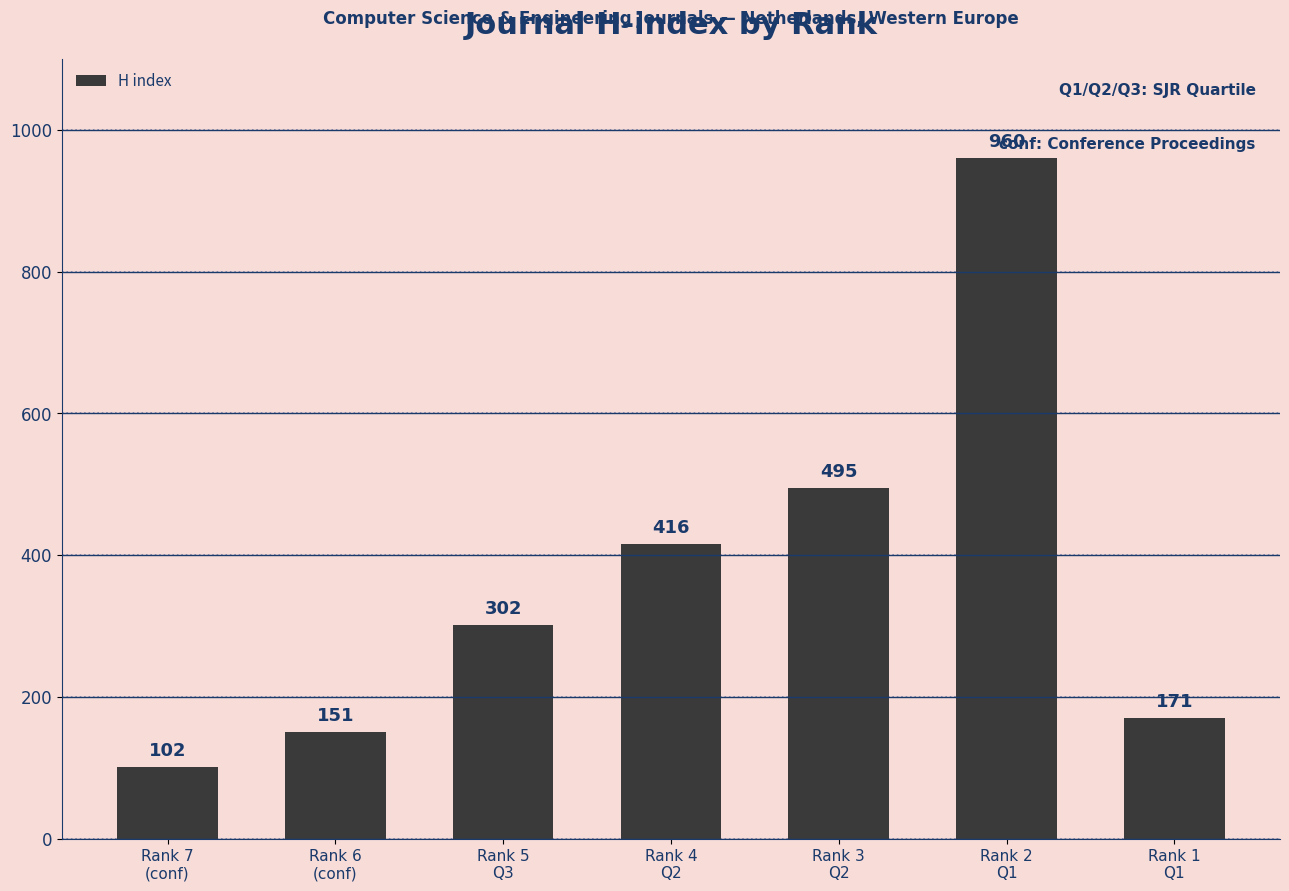

Reading left to right, transcribe all the data shown in this chart.

102	151	302	416	495	960	171